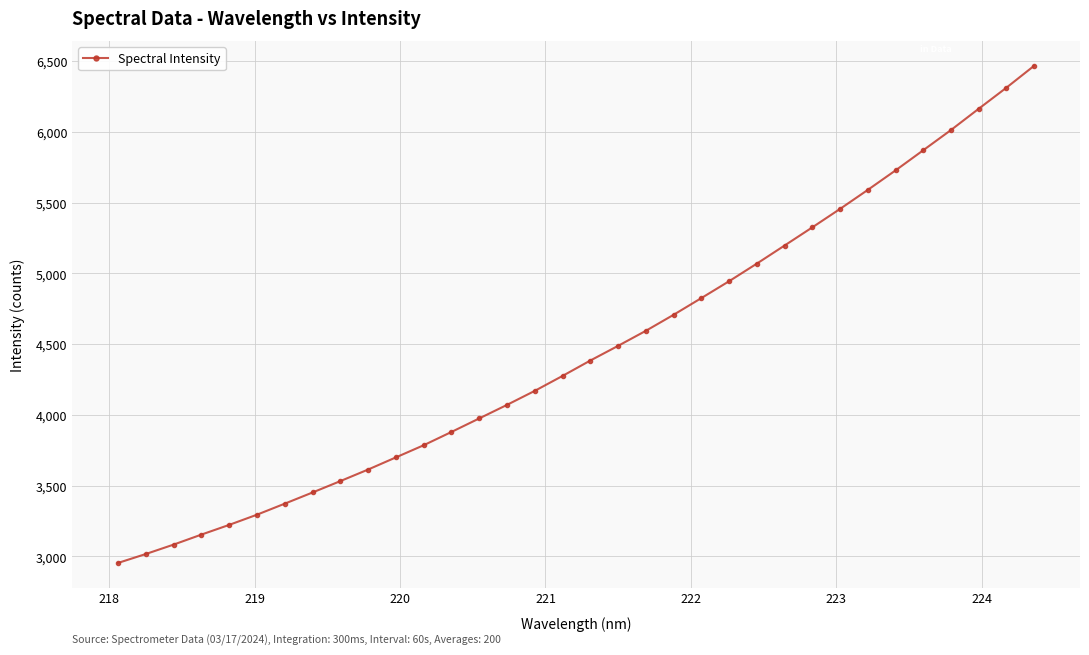

Count the number of values greater than 4383.

17